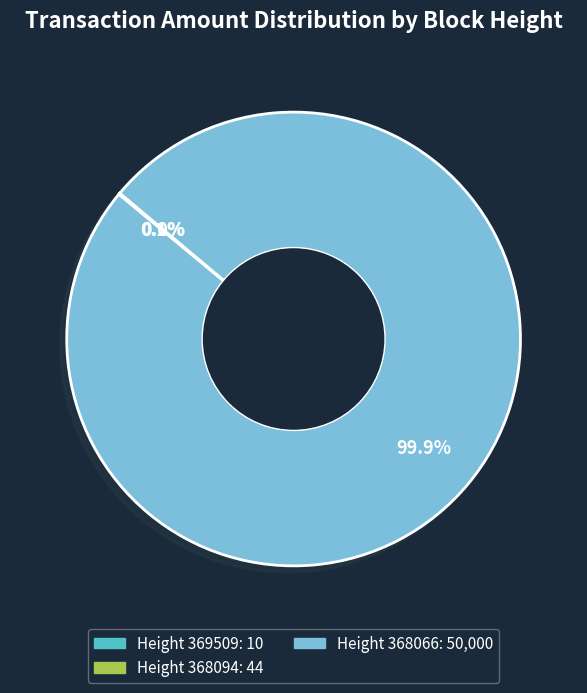

Is there a majority slice in this chart?

Yes